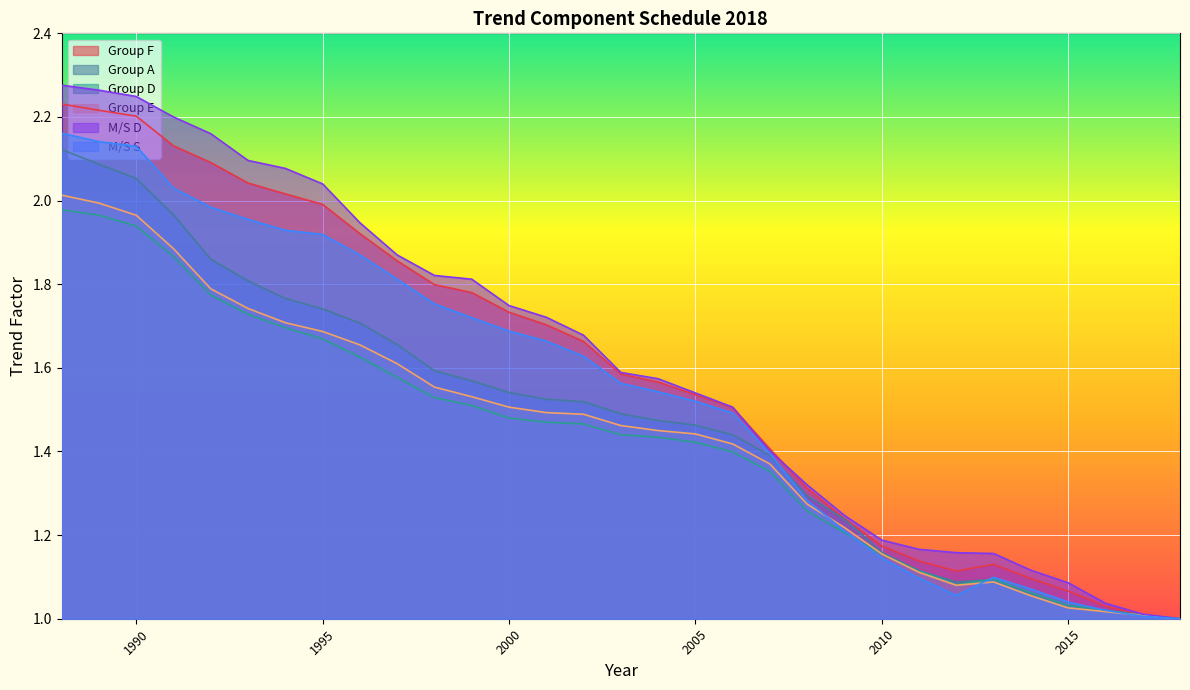

Is the value of M/S S at 1990 greater than the value of M/S D at 2000?

Yes